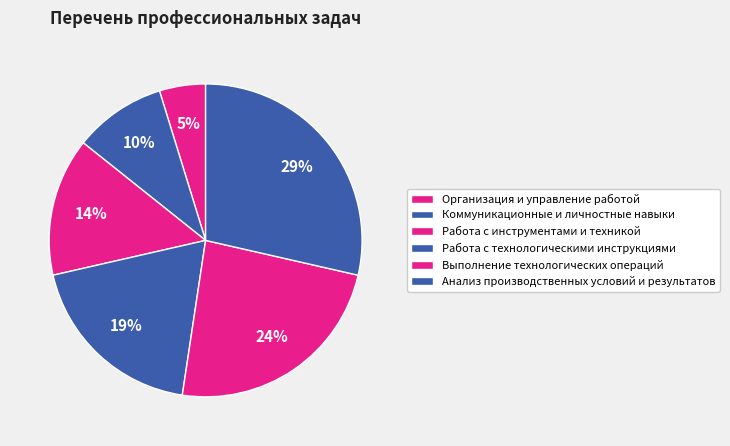

To the nearest percent, what percentage of the pie is Выполнение технологических операций?

24%